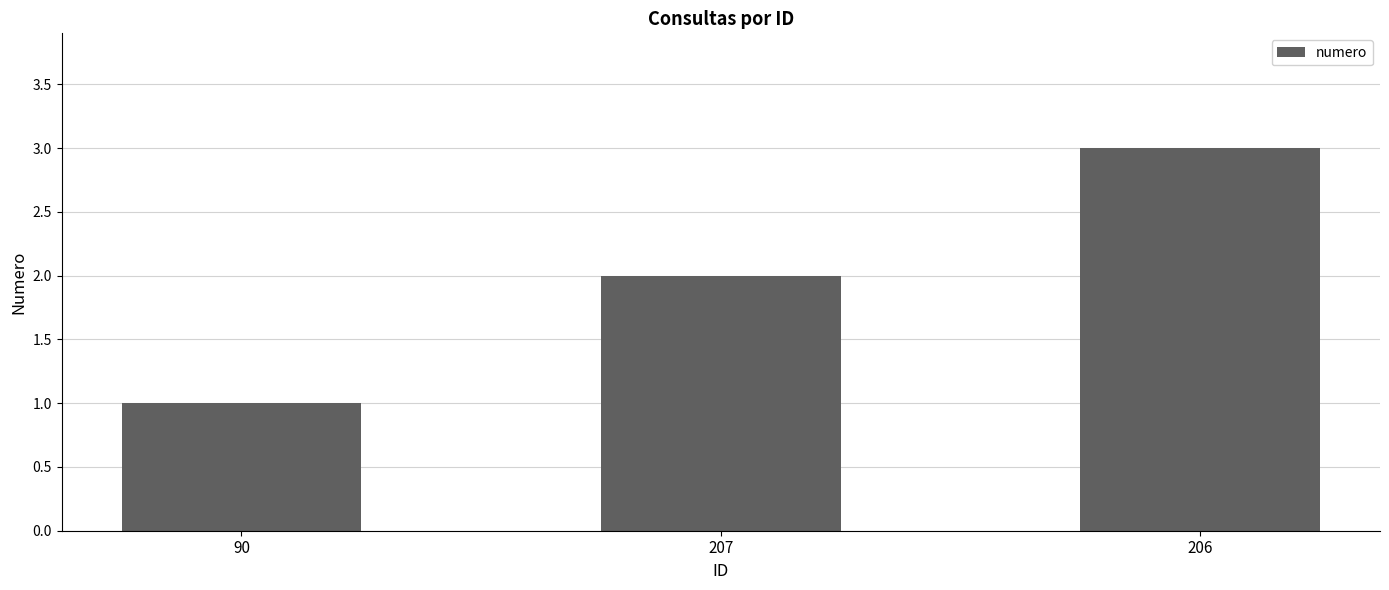

What position from the right is 206?

1